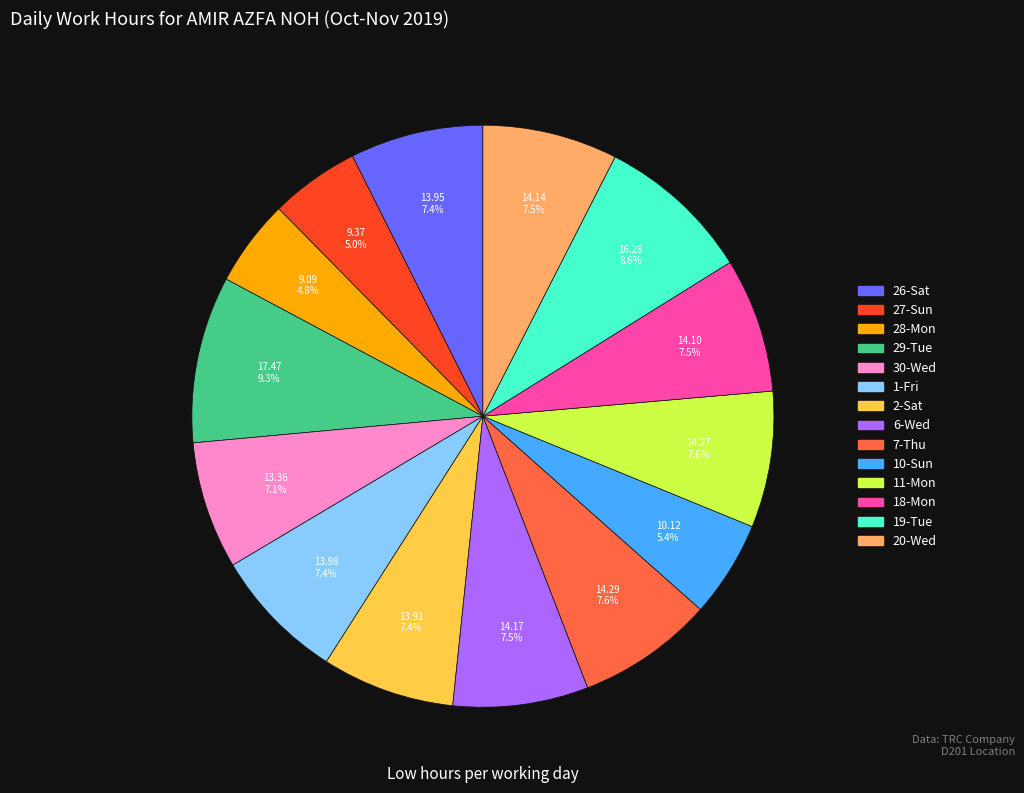

What is the largest slice in the pie chart?

29-Tue